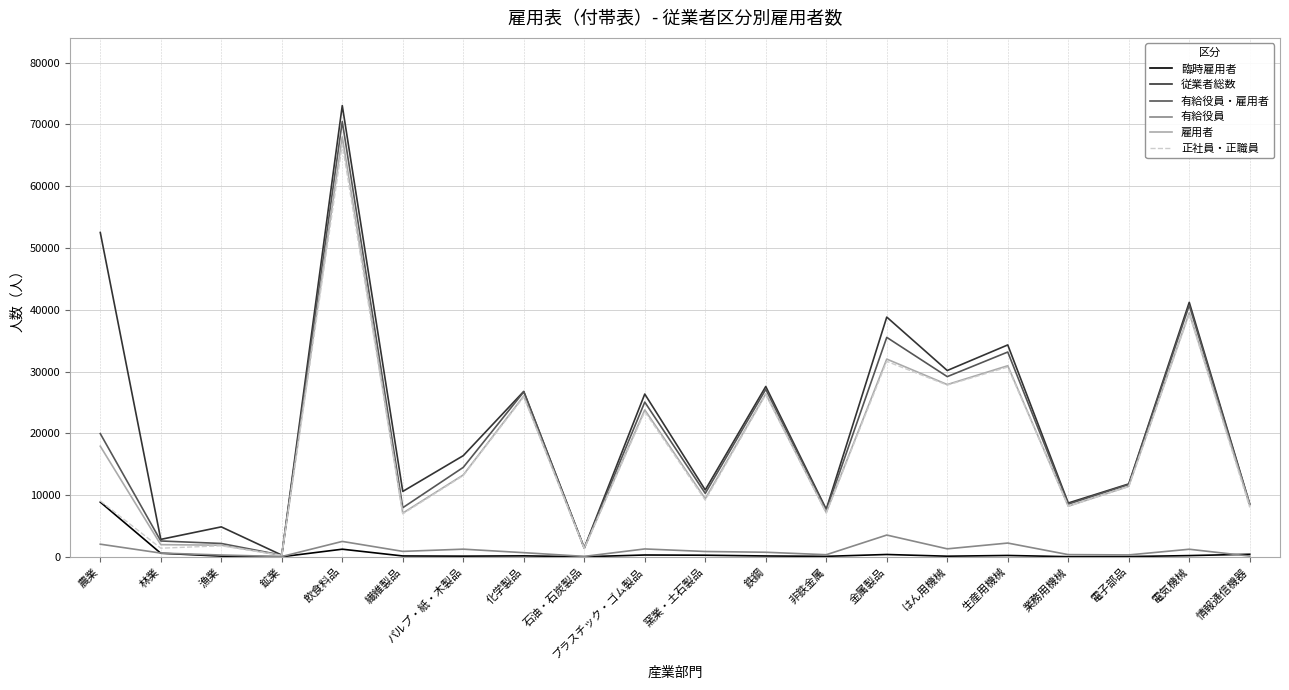

What is the difference between the maximum and minimum values in the 有給役員 series?

3478